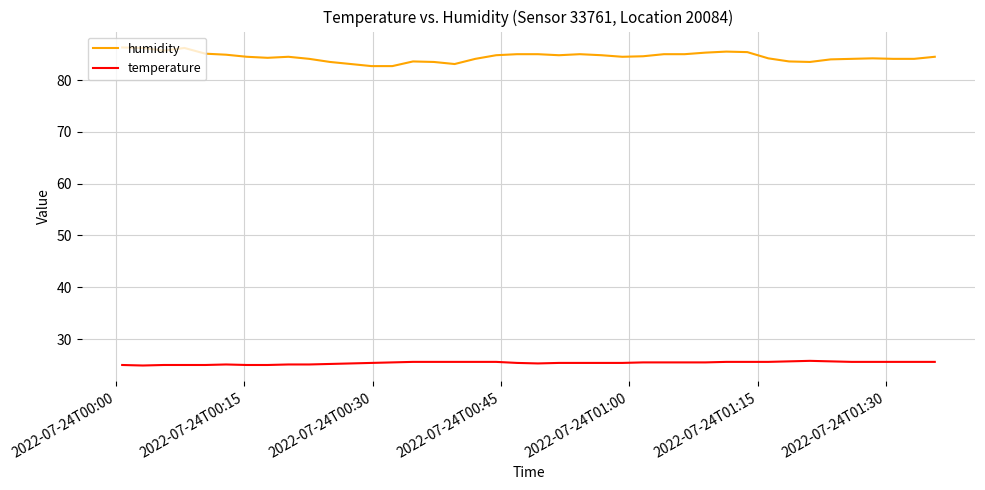

What is the maximum value shown in the chart?

86.3